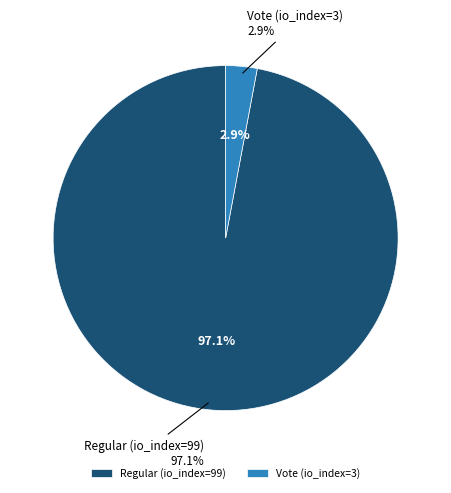

To the nearest percent, what percentage of the pie is Regular (io_index=99)?

97%